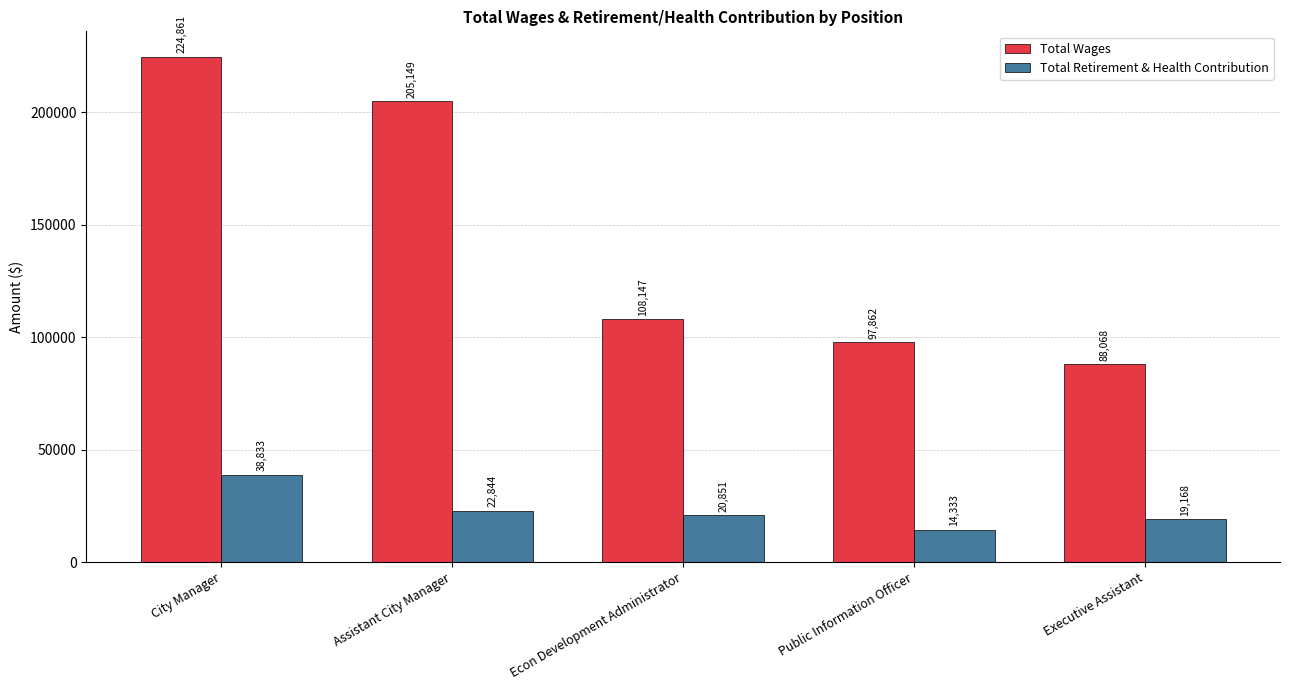

Rank the series by their average value, from highest to lowest.

Total Wages, Total Retirement & Health Contribution